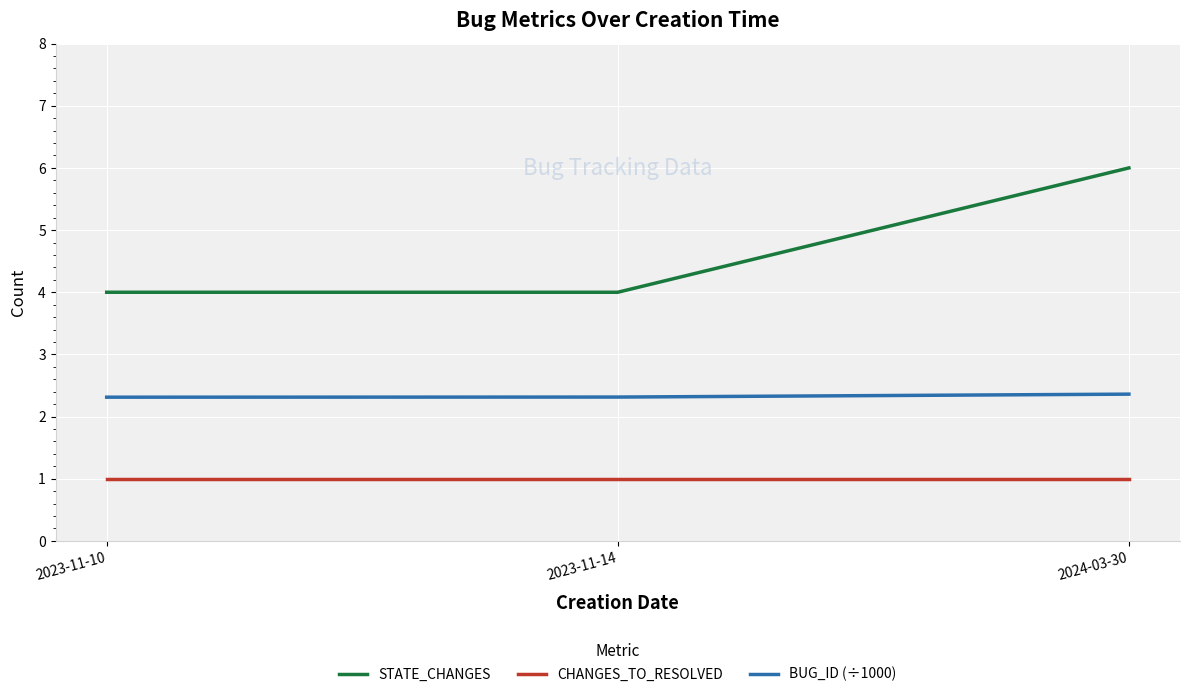

What position from the left is 2023-11-10?

1